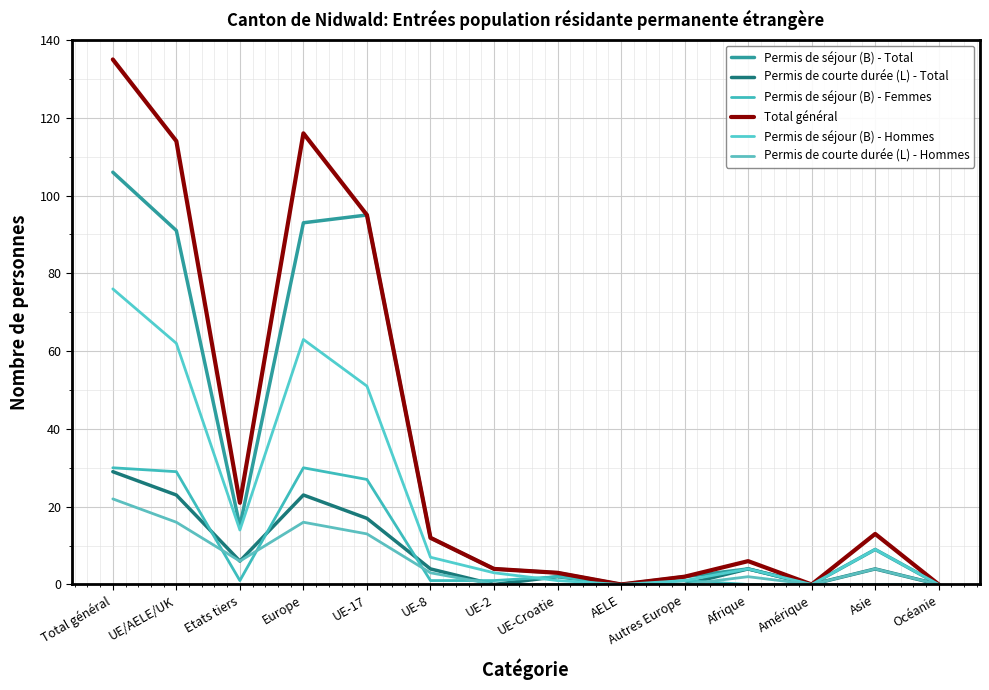

What is the total value across all series at UE-8?

39